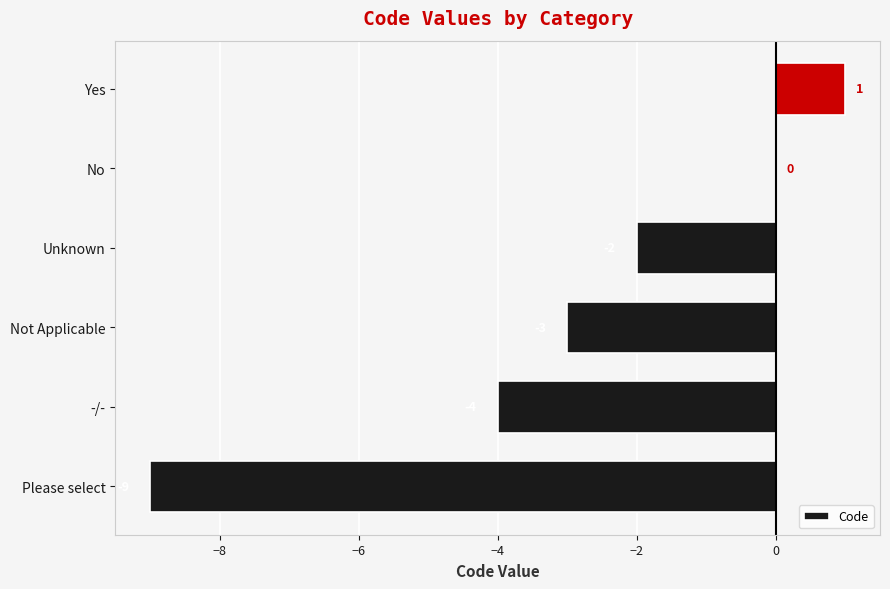

What is the sum of all values?

-17